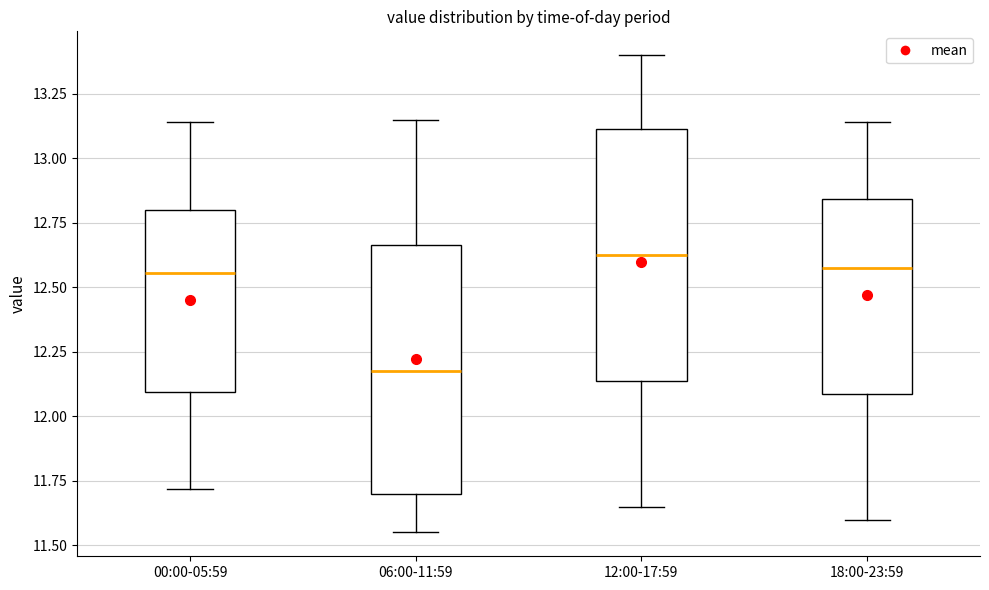

Reading left to right, transcribe this box plot: for each box, give where its median line is, the range the box spans, and where its two whiskers end, as read against the y-axis. The values are not printed on the chart, so give them approximately, as read against the axis.

00:00-05:59: median 12.55, box 12.10 to 12.80, whiskers 11.70 to 13.15
06:00-11:59: median 12.20, box 11.70 to 12.65, whiskers 11.55 to 13.15
12:00-17:59: median 12.65, box 12.15 to 13.10, whiskers 11.65 to 13.40
18:00-23:59: median 12.60, box 12.10 to 12.85, whiskers 11.60 to 13.15